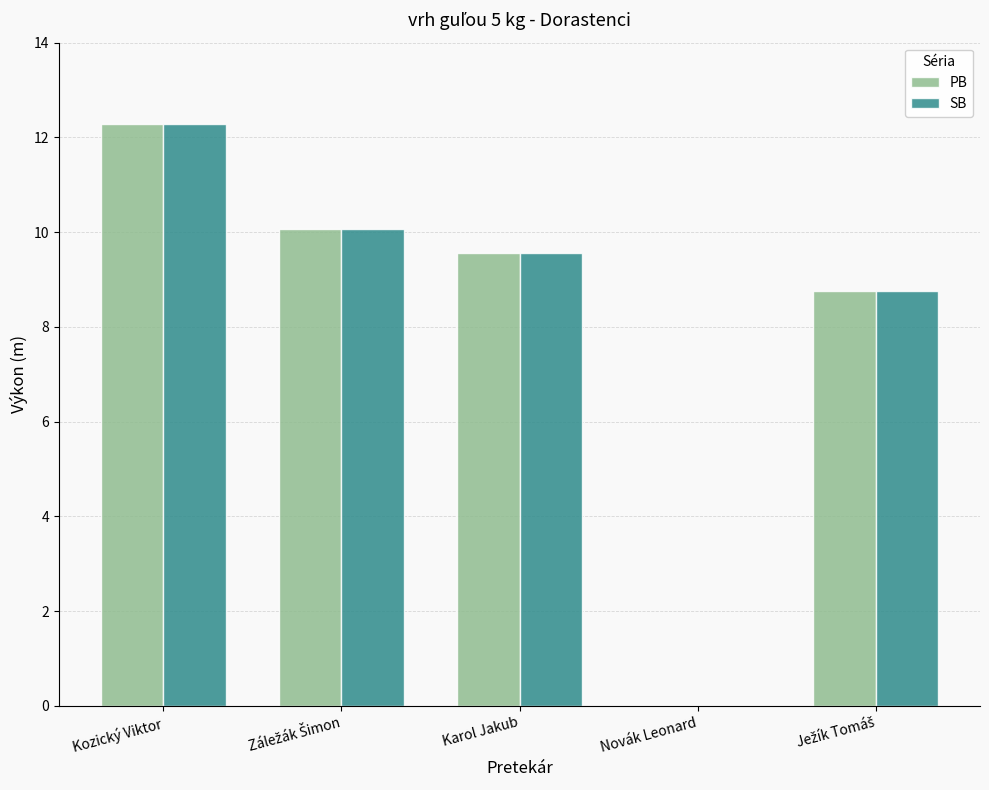

At which category is the sum across all series the highest?

Kozický Viktor